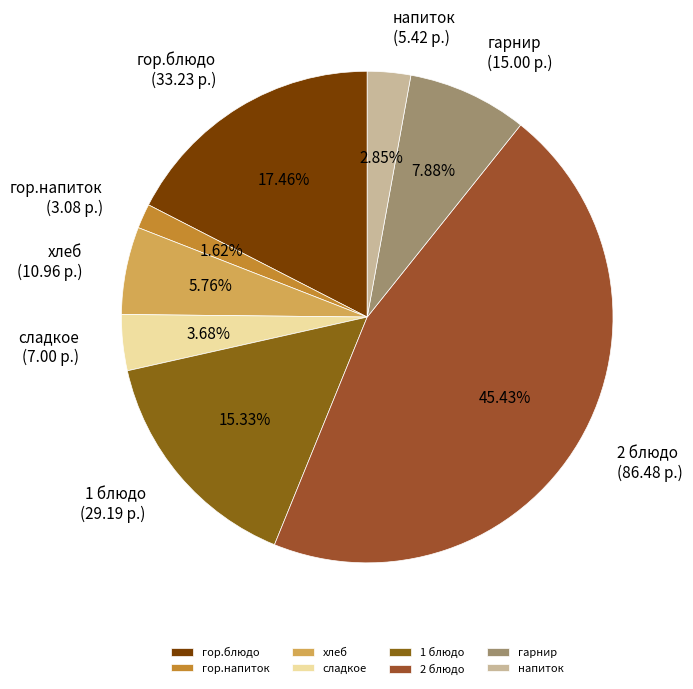

To the nearest percent, what is the difference between the 2 блюдо and гор.напиток slice percentages?

44%